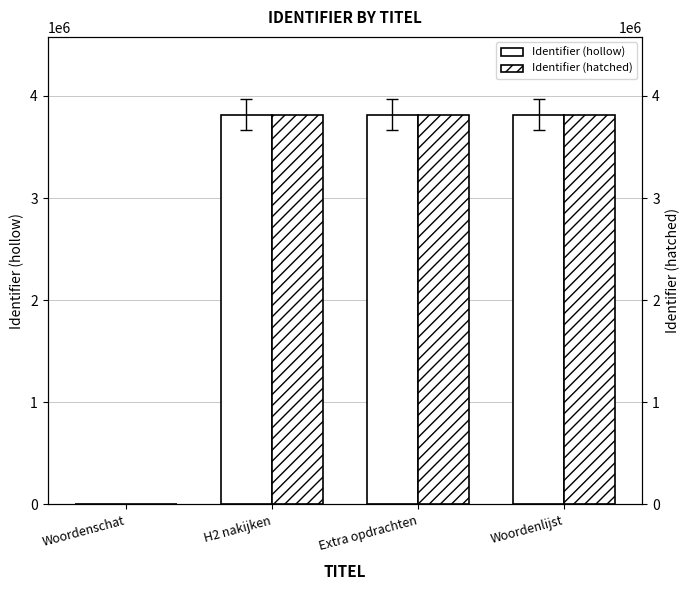

List the labels in order of Identifier (hatched) value, smallest first.

Woordenschat, H2 nakijken, Extra opdrachten, Woordenlijst